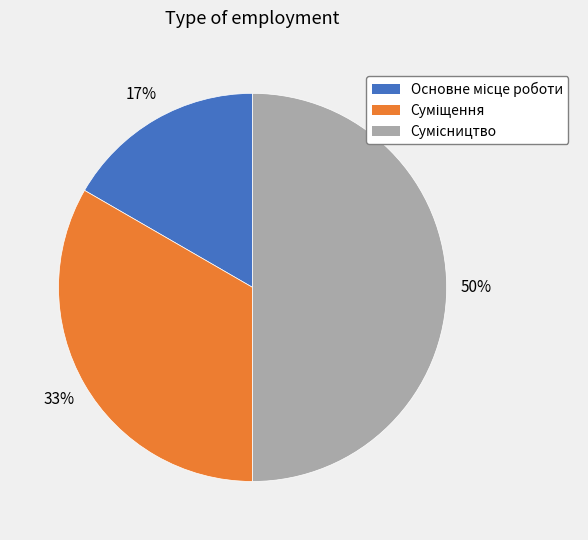

To the nearest percent, what is the difference between the largest and smallest slice percentages?

33%